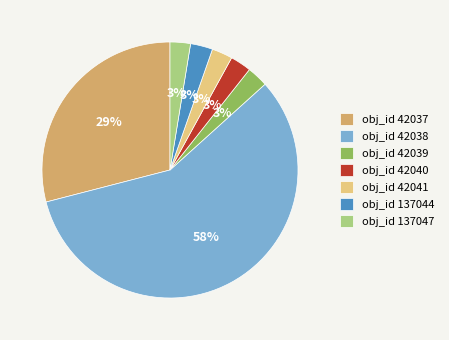

Which category has the biggest portion of the pie?

obj_id 42038